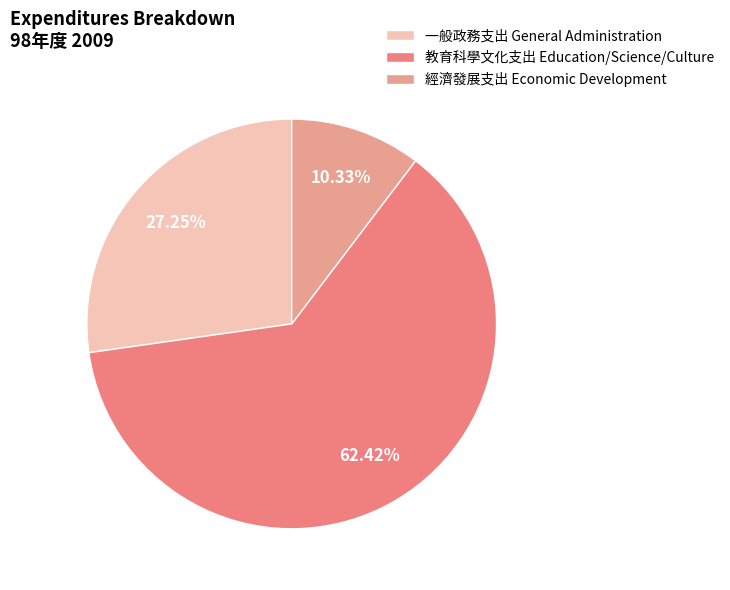

Which has a higher value, 一般政務支出 General Administration or 經濟發展支出 Economic Development?

一般政務支出 General Administration